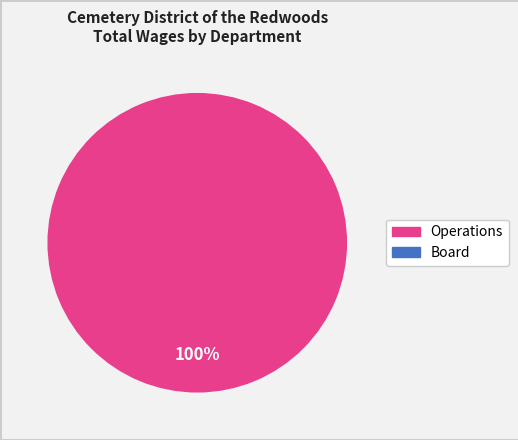

Count the number of slices in the pie.

1